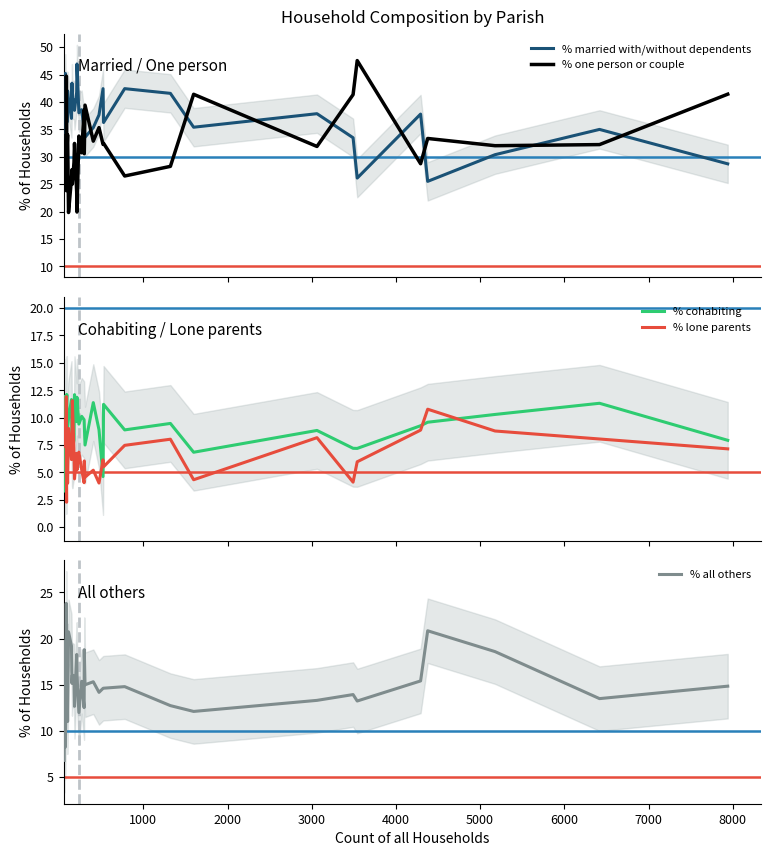

What is the lowest value of the % cohabiting series?

3.3